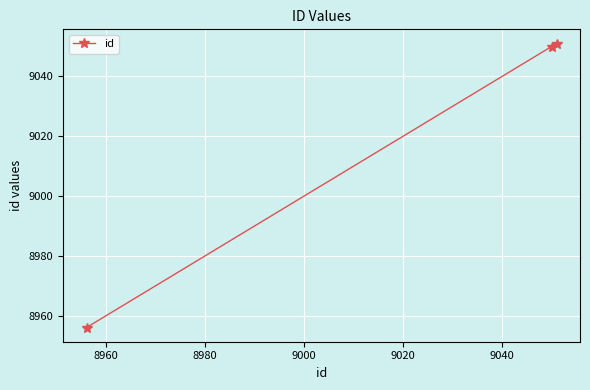

Reading left to right, extract all data points from this chart.

8956	9050	9051